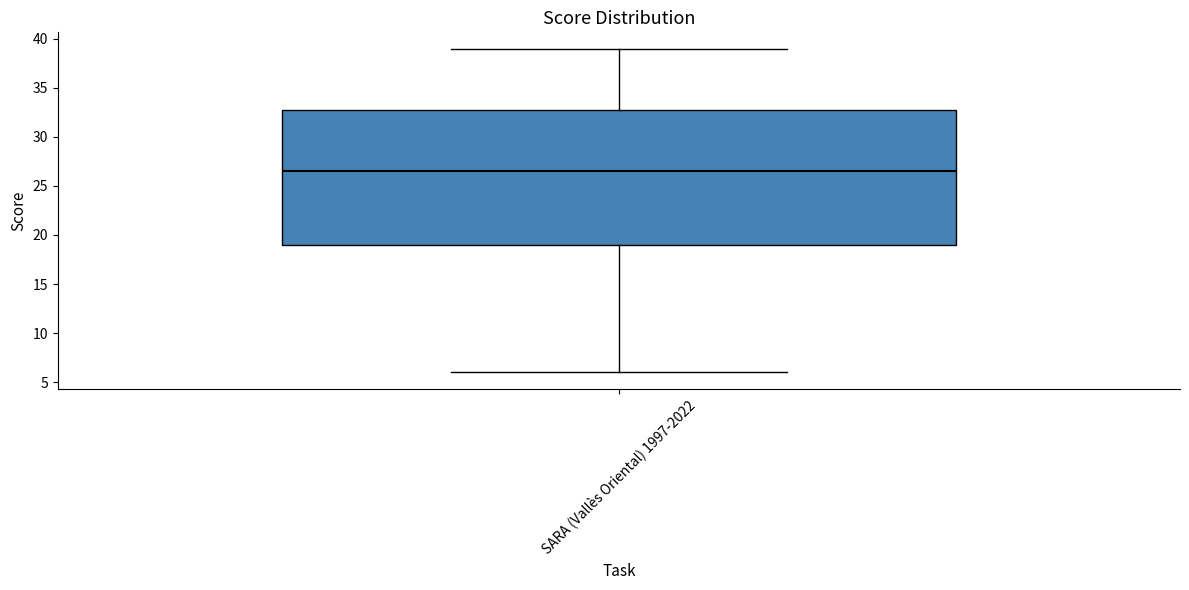

Where is the lower edge of the box for SARA (Vallès Oriental) 1997-2022 on the y-axis? The values are not printed on the chart, so give them approximately, as read against the axis.

19.0